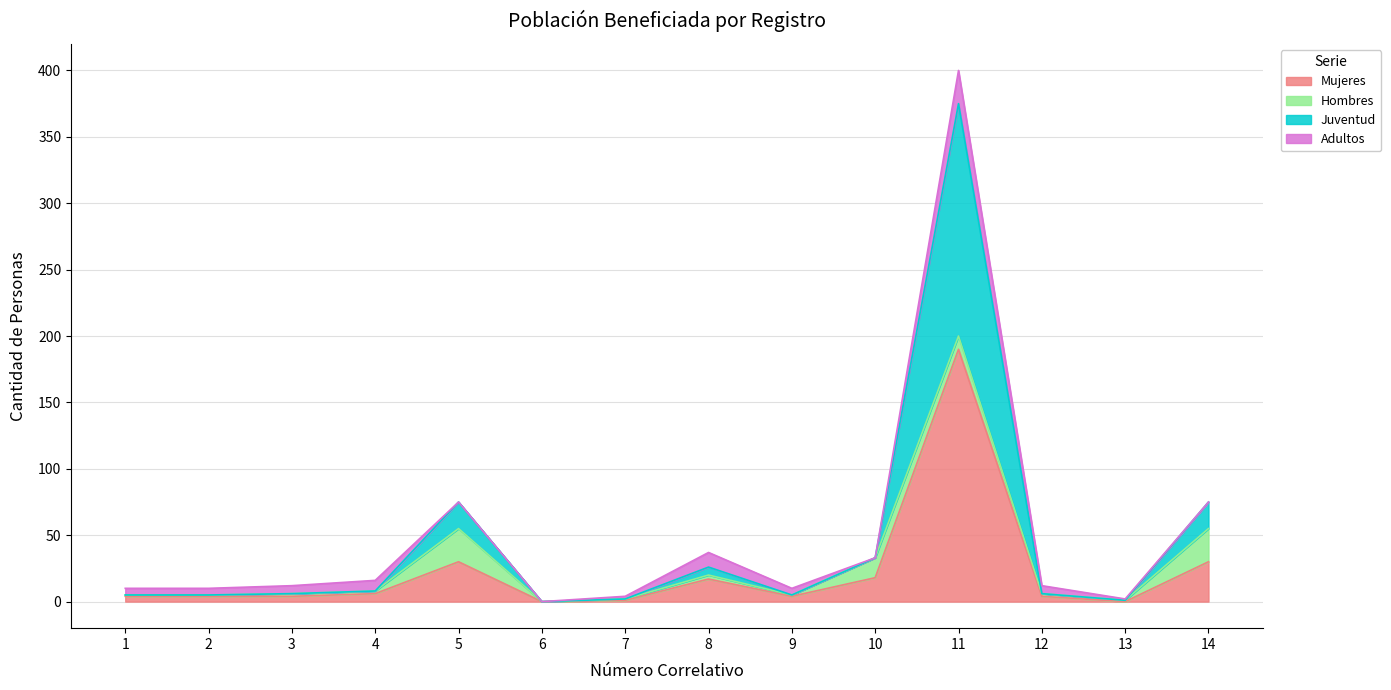

At how many categories does at least one series exceed 293?

1